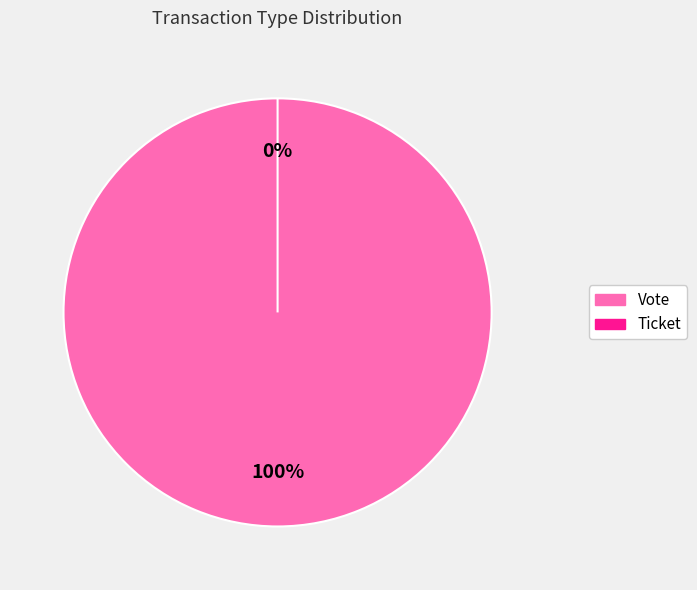

What is the change in value from Vote to Ticket?

-1